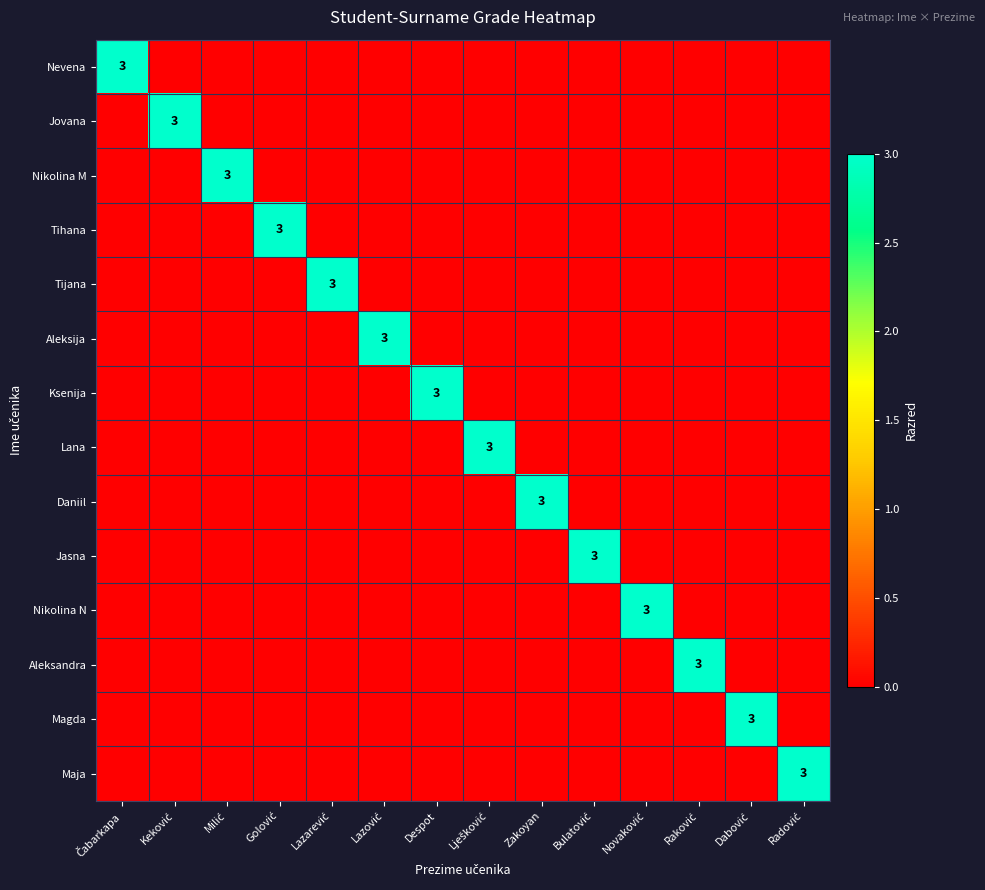

How many series are shown in this chart?

14